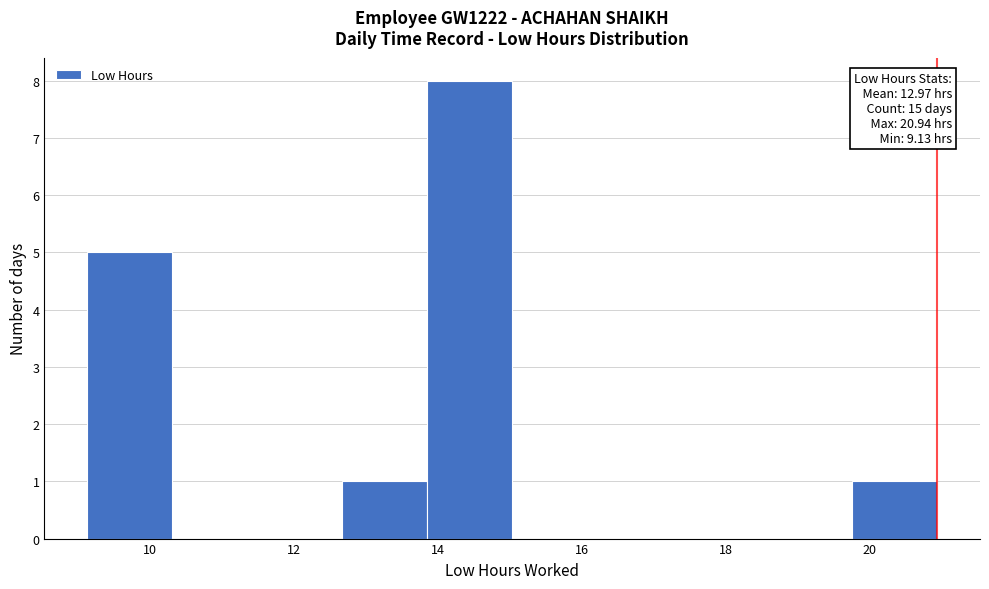

Which range on the x-axis has the tallest bar?

13.8 to 15.0